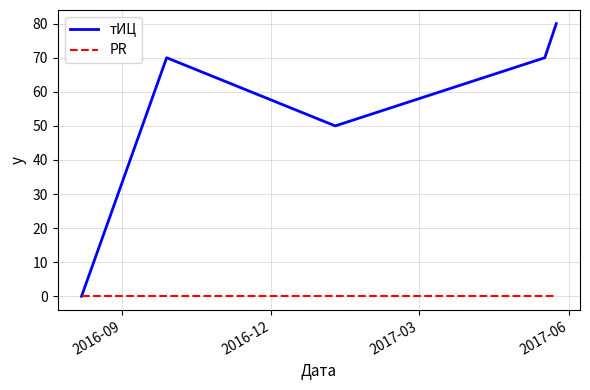

What is the greatest value displayed?

80